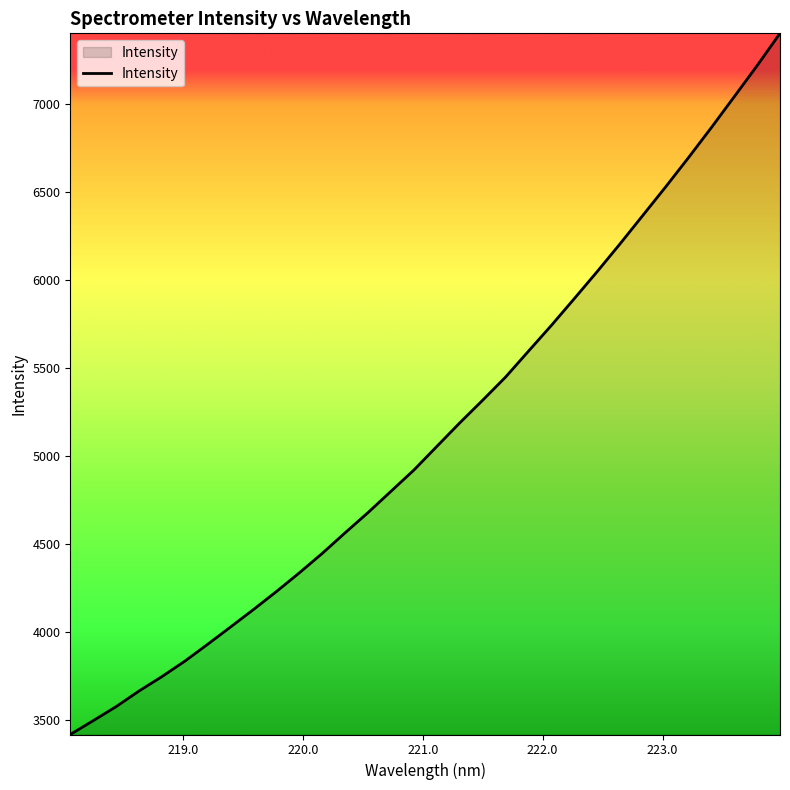

What is the smallest value displayed?

3416.6